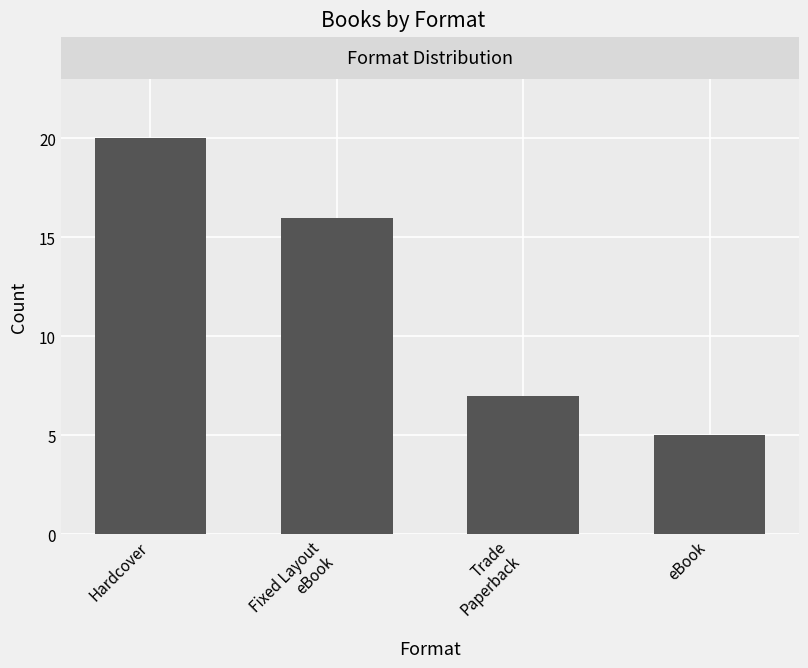

Approximately how many times larger is the value at Hardcover compared to eBook?

4.0